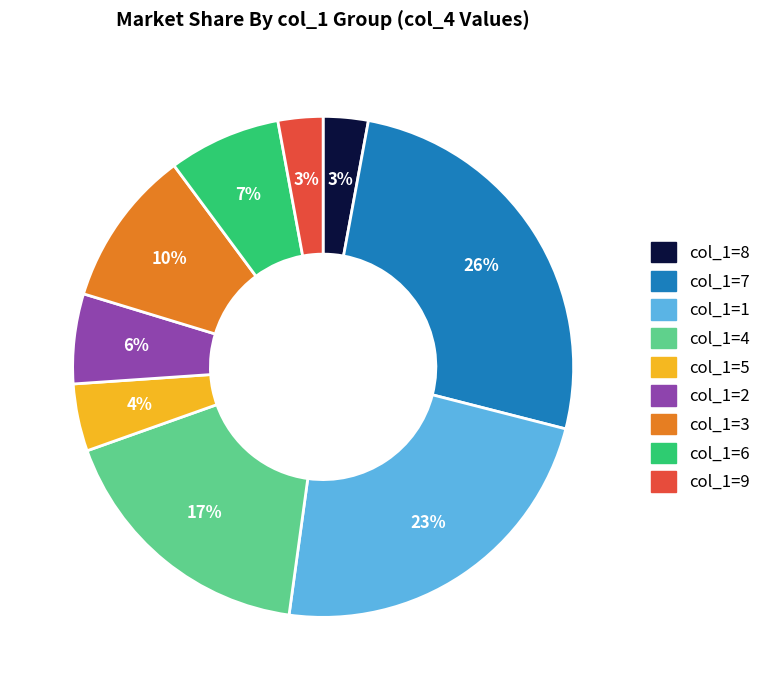

Is there any slice that represents more than half of the pie?

No